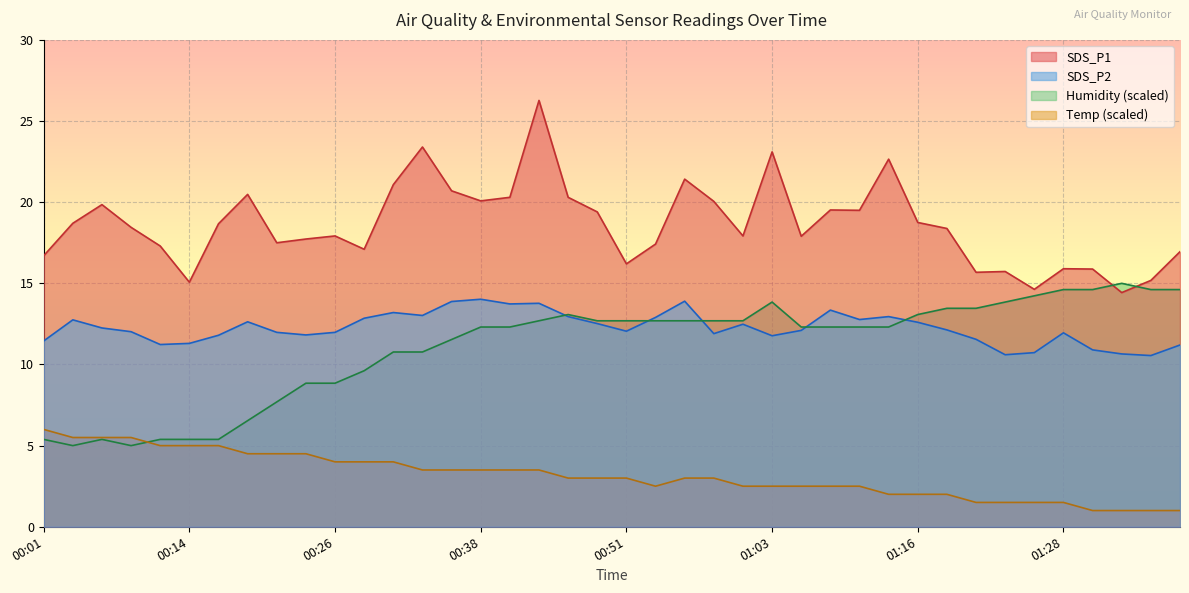

What is the label of the 2nd point from the right?

01:35